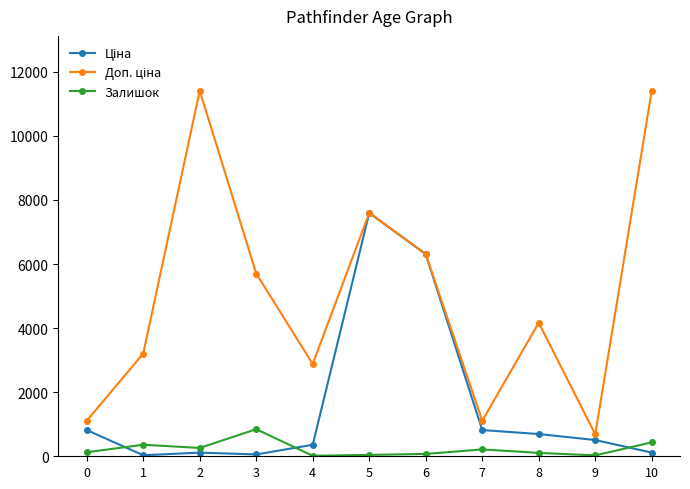

True or false: Залишок has more than 0 interior local peaks.

True